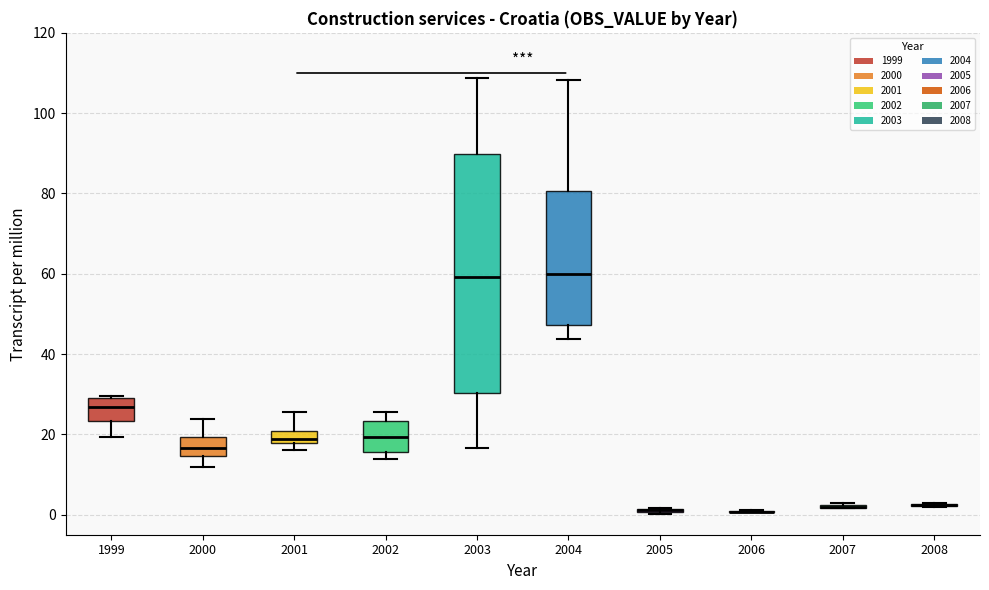

Which box is the tallest, from its lower edge to its upper edge?

2003